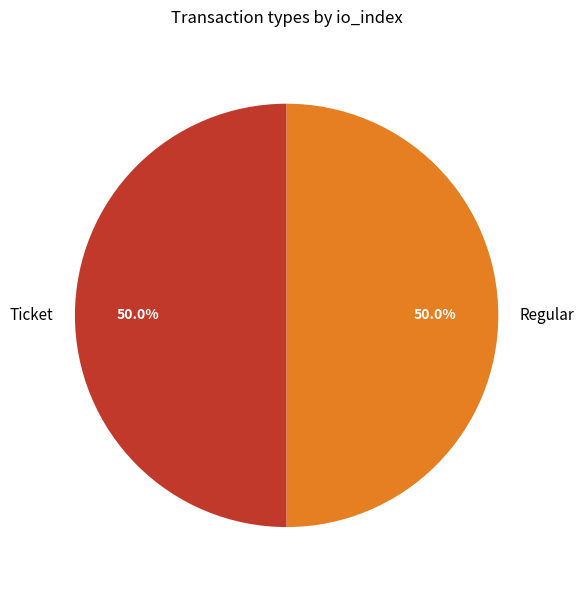

Combined, what portion of the pie is Regular and Ticket?

100.0%